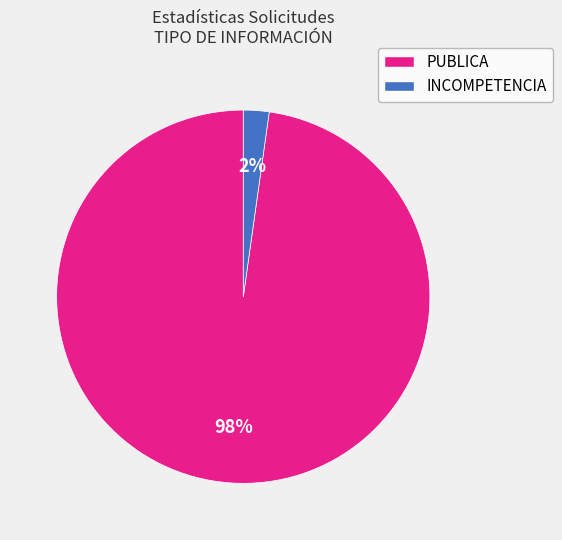

Is there any slice that represents more than half of the pie?

Yes